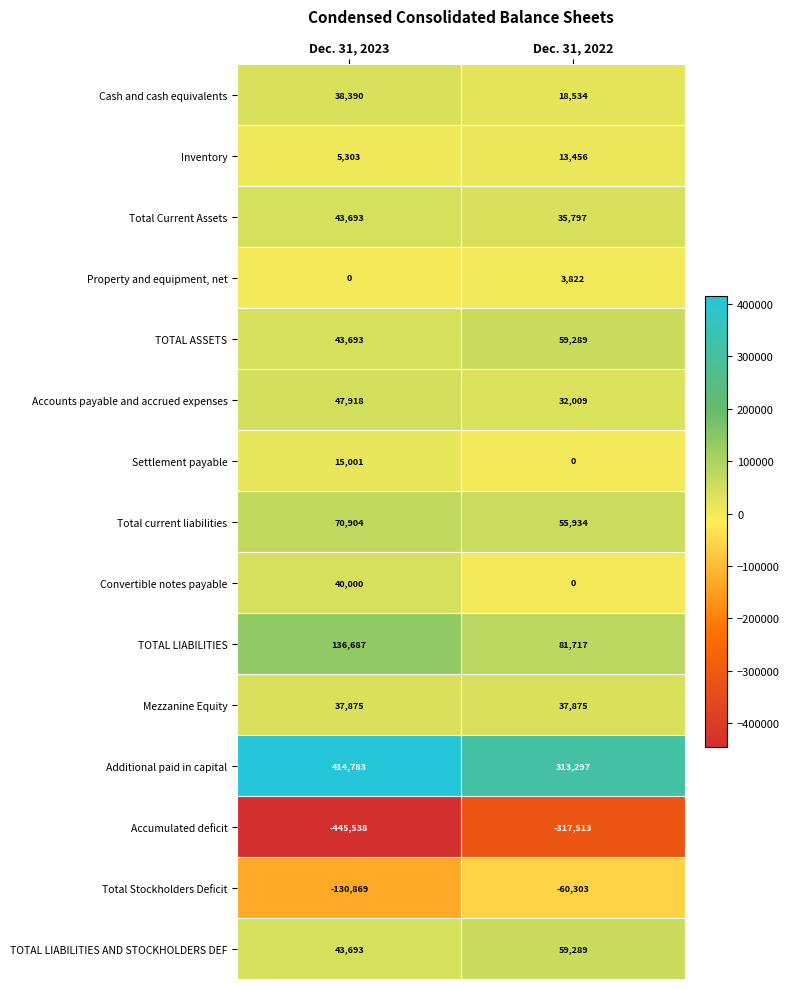

How many categories are shown in the chart?

2